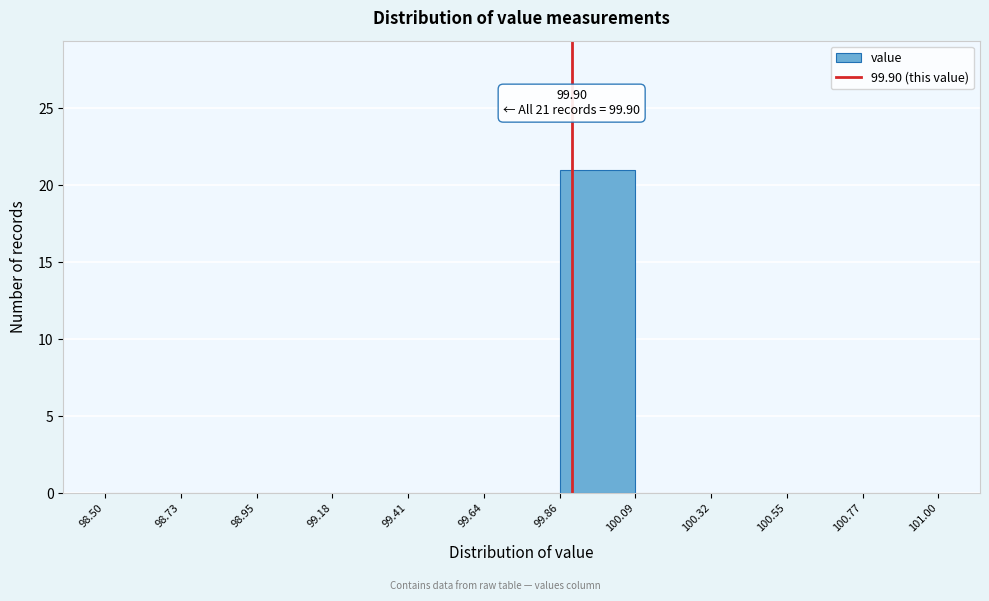

Over which range of the x-axis is the bar tallest?

99.86 to 100.09